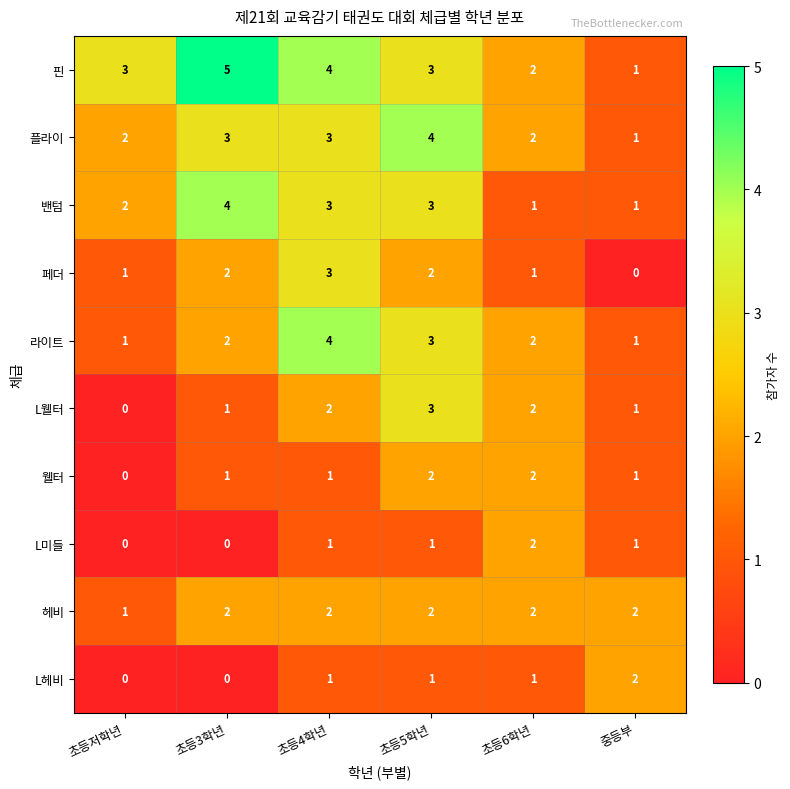

The value of 웰터 at 중등부 is 1. True or false?

True